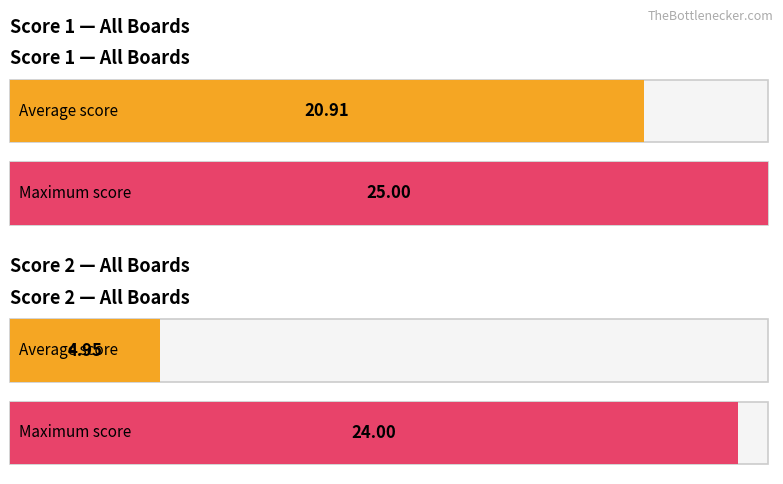

Is it true that Score 2 equals 29 at 16?

False